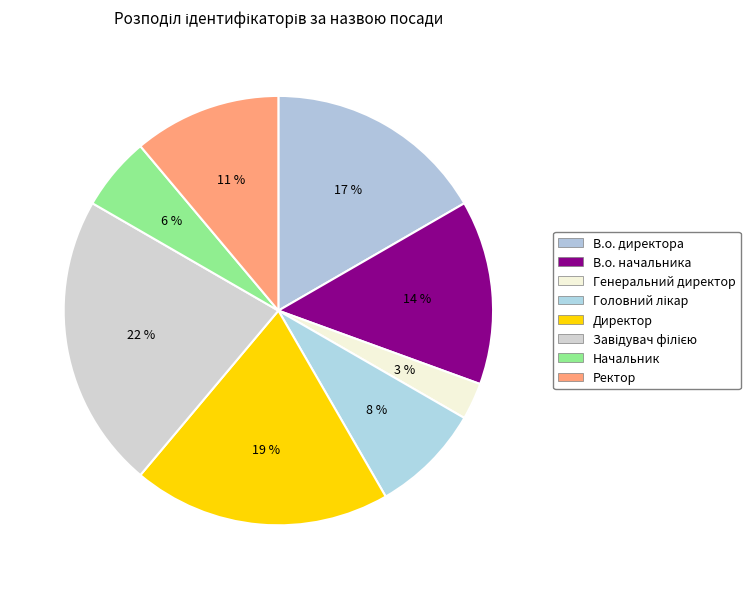

The Начальник slice represents 13% of the pie. True or false?

False